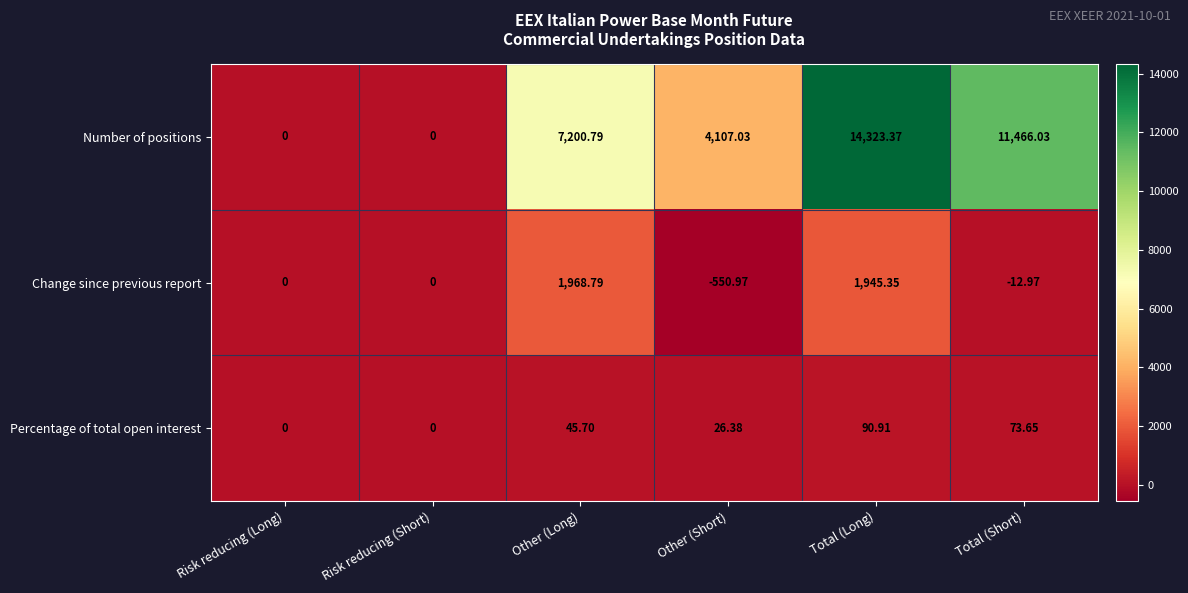

Is the value of Change since previous report at Other (Long) greater than the value of Percentage of total open interest at Other (Long)?

Yes